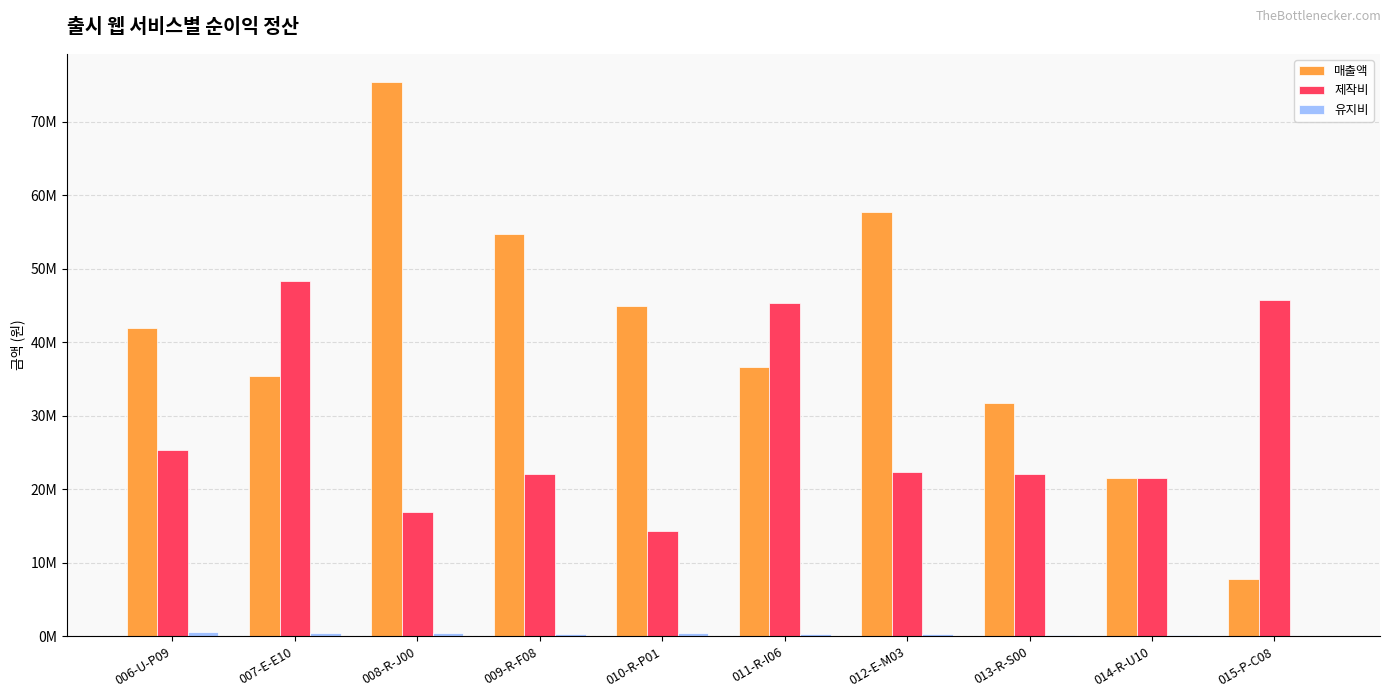

Which category has the highest value in the 유지비 series?

006-U-P09